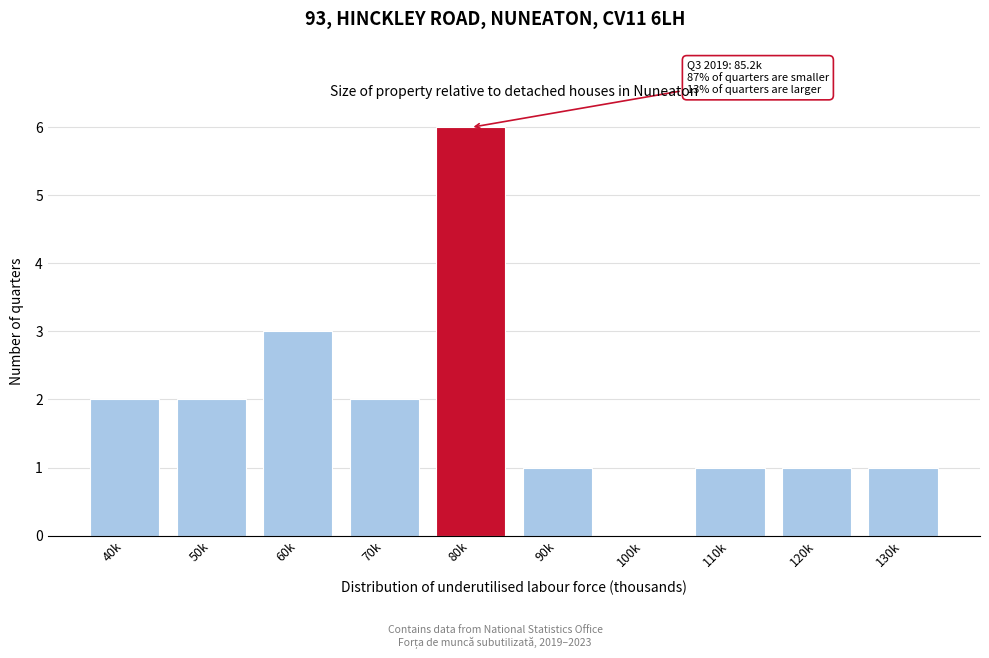

Reading left to right, transcribe all the data shown in this chart.

40k=2	50k=2	60k=3	70k=2	80k=6	90k=1	100k=0	110k=1	120k=1	130k=1